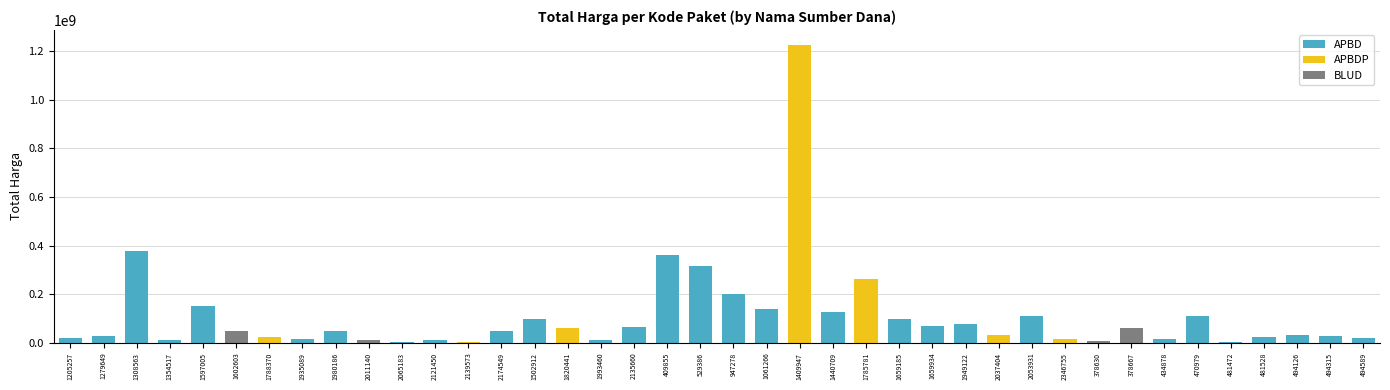

What is the sum of all values?

4375595175